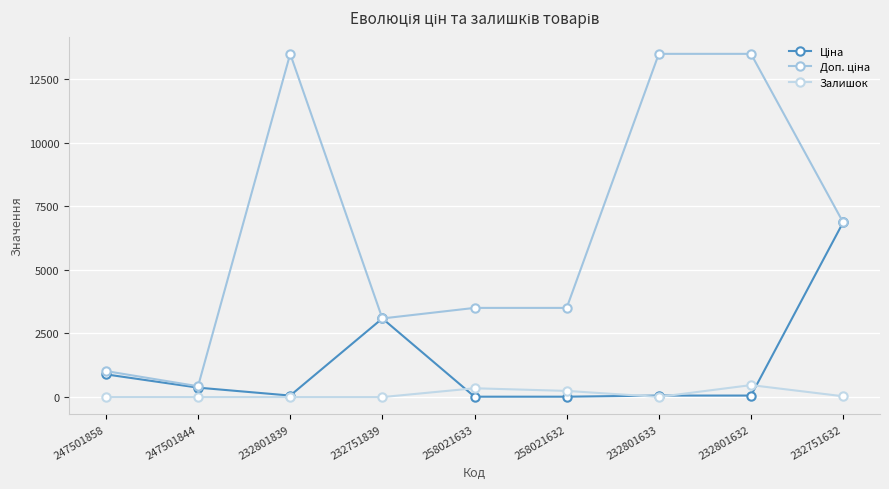

Does the chart have visible grid lines?

Yes